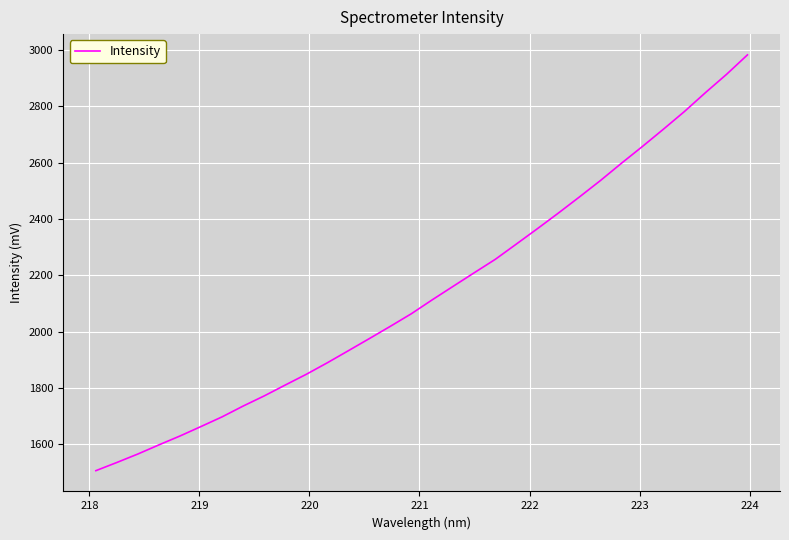

What is the difference between the maximum and minimum values?

1476.8